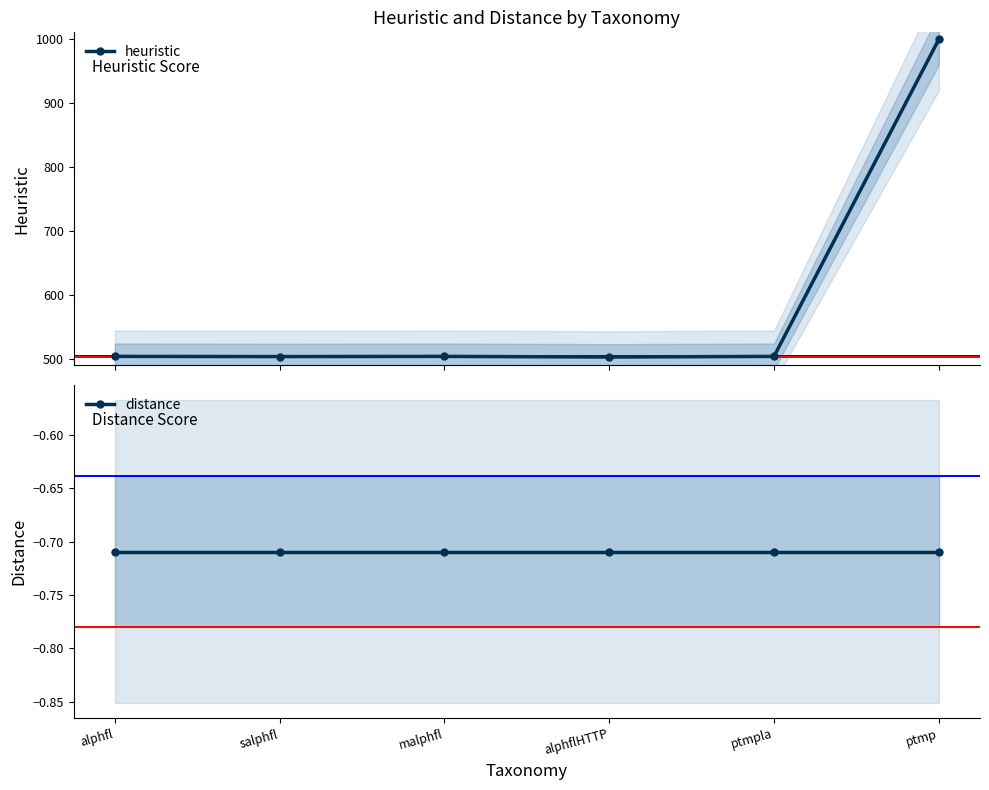

The heuristic series shows 504.0 at alphfl. True or false?

True